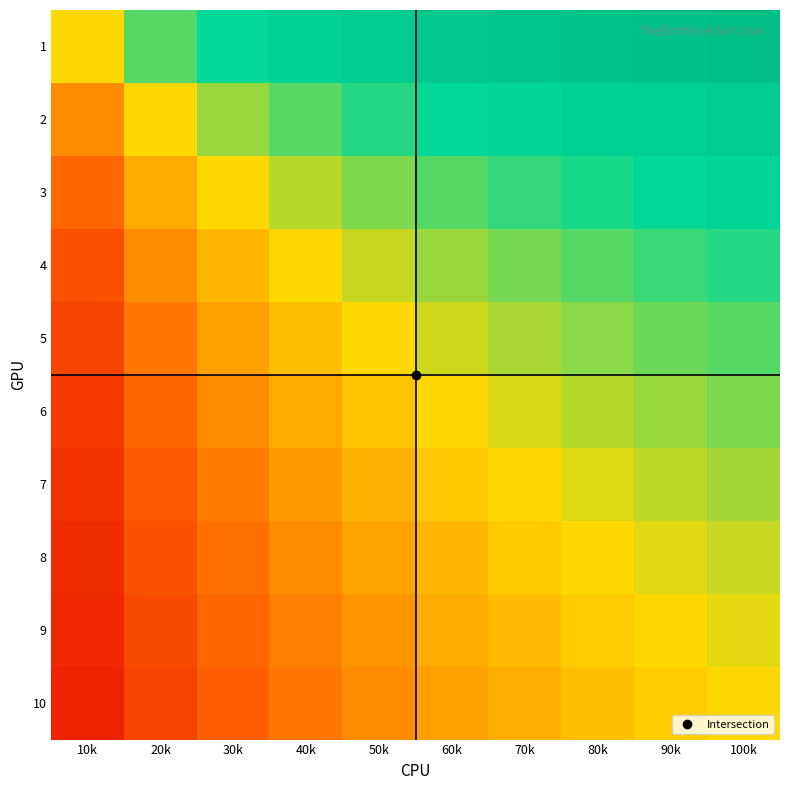

Reading right to left, list all the values displayed in this chart.

1: 100k=0.9	90k=0.9	80k=0.9	70k=0.9	60k=0.9	50k=0.8	40k=0.8	30k=0.8	20k=0.7	10k=0.5
2: 100k=0.8	90k=0.8	80k=0.8	70k=0.8	60k=0.8	50k=0.7	40k=0.7	30k=0.6	20k=0.5	10k=0.3
3: 100k=0.8	90k=0.8	80k=0.7	70k=0.7	60k=0.7	50k=0.6	40k=0.6	30k=0.5	20k=0.4	10k=0.2
4: 100k=0.7	90k=0.7	80k=0.7	70k=0.6	60k=0.6	50k=0.6	40k=0.5	30k=0.4	20k=0.3	10k=0.2
5: 100k=0.7	90k=0.6	80k=0.6	70k=0.6	60k=0.5	50k=0.5	40k=0.4	30k=0.4	20k=0.3	10k=0.2
6: 100k=0.6	90k=0.6	80k=0.6	70k=0.5	60k=0.5	50k=0.5	40k=0.4	30k=0.3	20k=0.2	10k=0.1
7: 100k=0.6	90k=0.6	80k=0.5	70k=0.5	60k=0.5	50k=0.4	40k=0.4	30k=0.3	20k=0.2	10k=0.1
8: 100k=0.6	90k=0.5	80k=0.5	70k=0.5	60k=0.4	50k=0.4	40k=0.3	30k=0.3	20k=0.2	10k=0.1
9: 100k=0.5	90k=0.5	80k=0.5	70k=0.4	60k=0.4	50k=0.4	40k=0.3	30k=0.2	20k=0.2	10k=0.1
10: 100k=0.5	90k=0.5	80k=0.4	70k=0.4	60k=0.4	50k=0.3	40k=0.3	30k=0.2	20k=0.2	10k=0.1